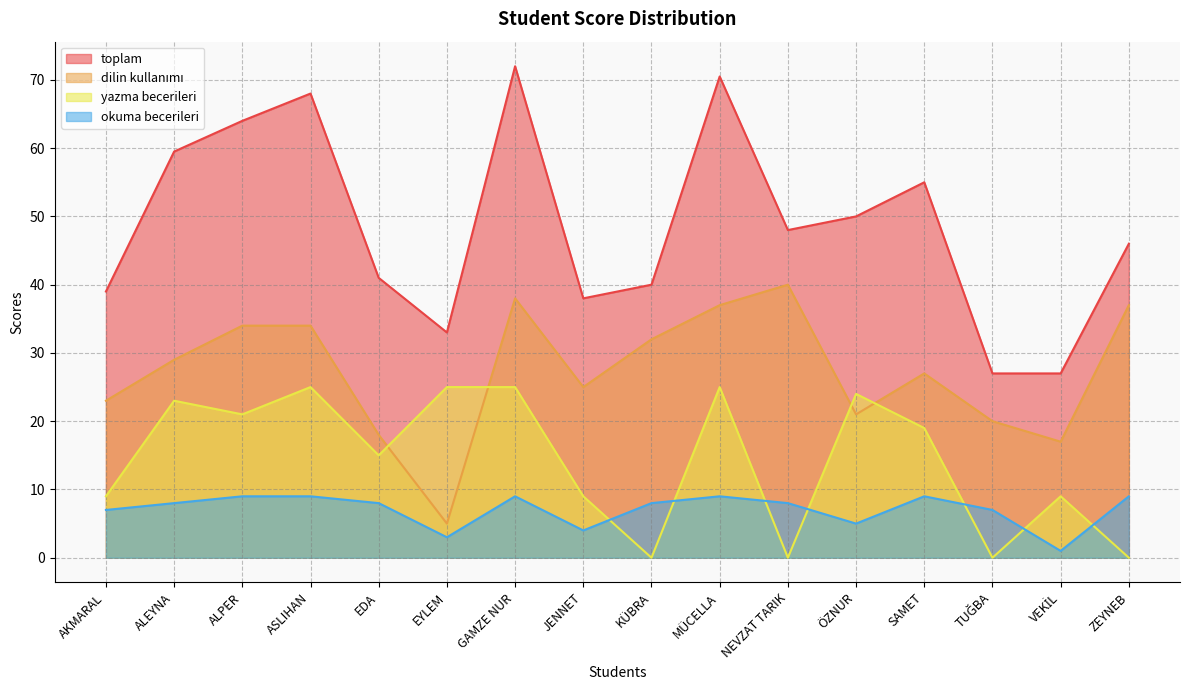

What is the lowest value of the dilin kullanımı series?

5.0